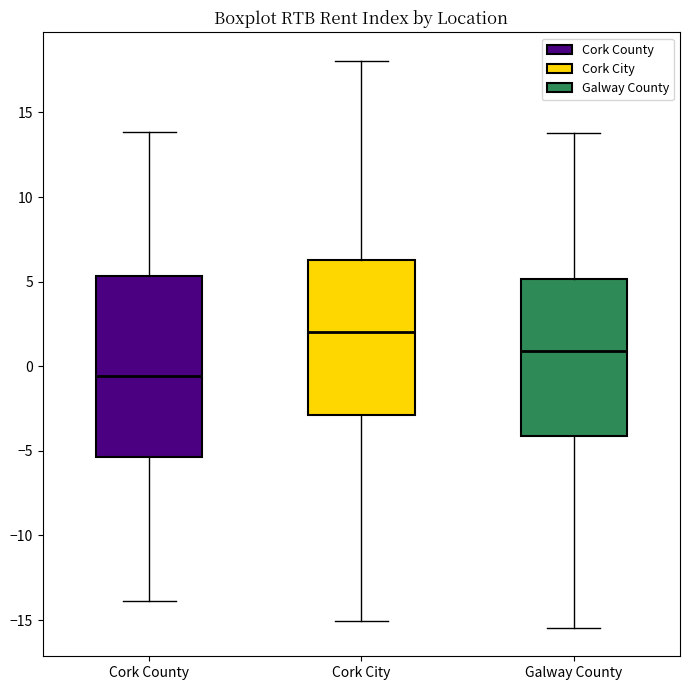

Where is the lower edge of the box for Cork County on the y-axis? The values are not printed on the chart, so give them approximately, as read against the axis.

-5.5